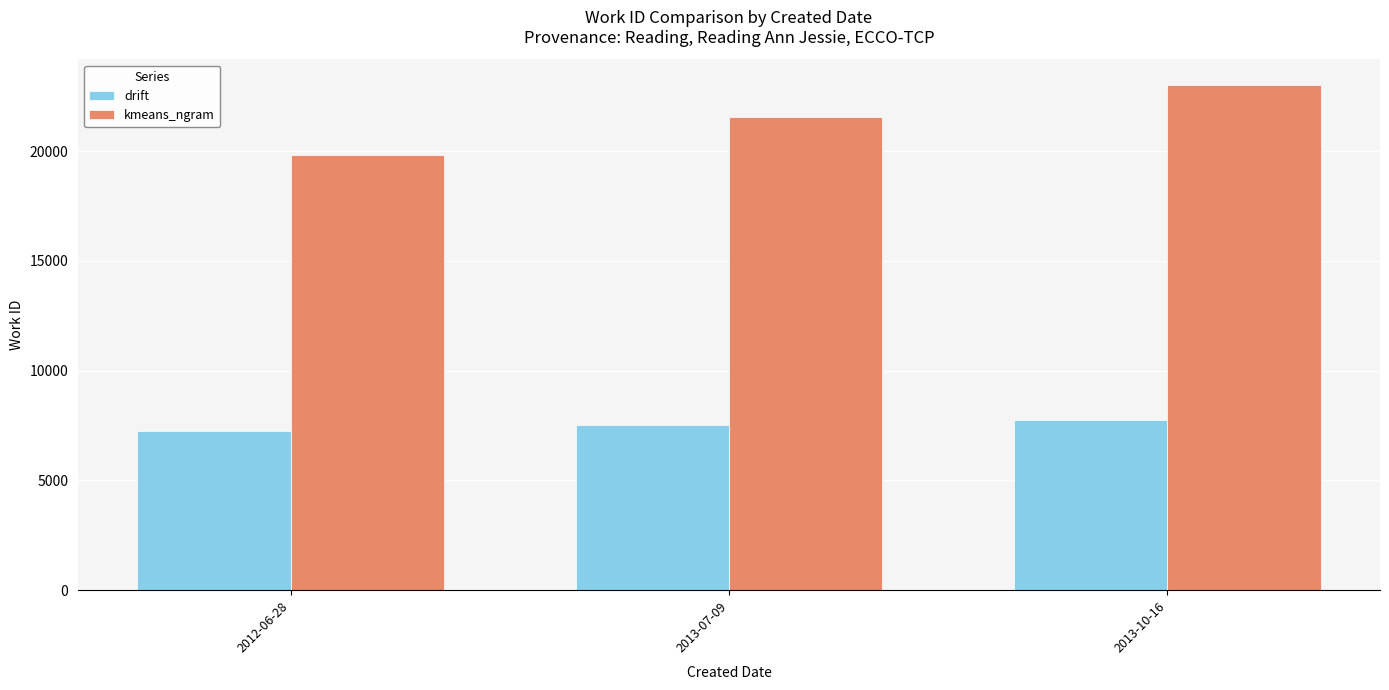

What is the label of the 1st bar from the right?

2013-10-16